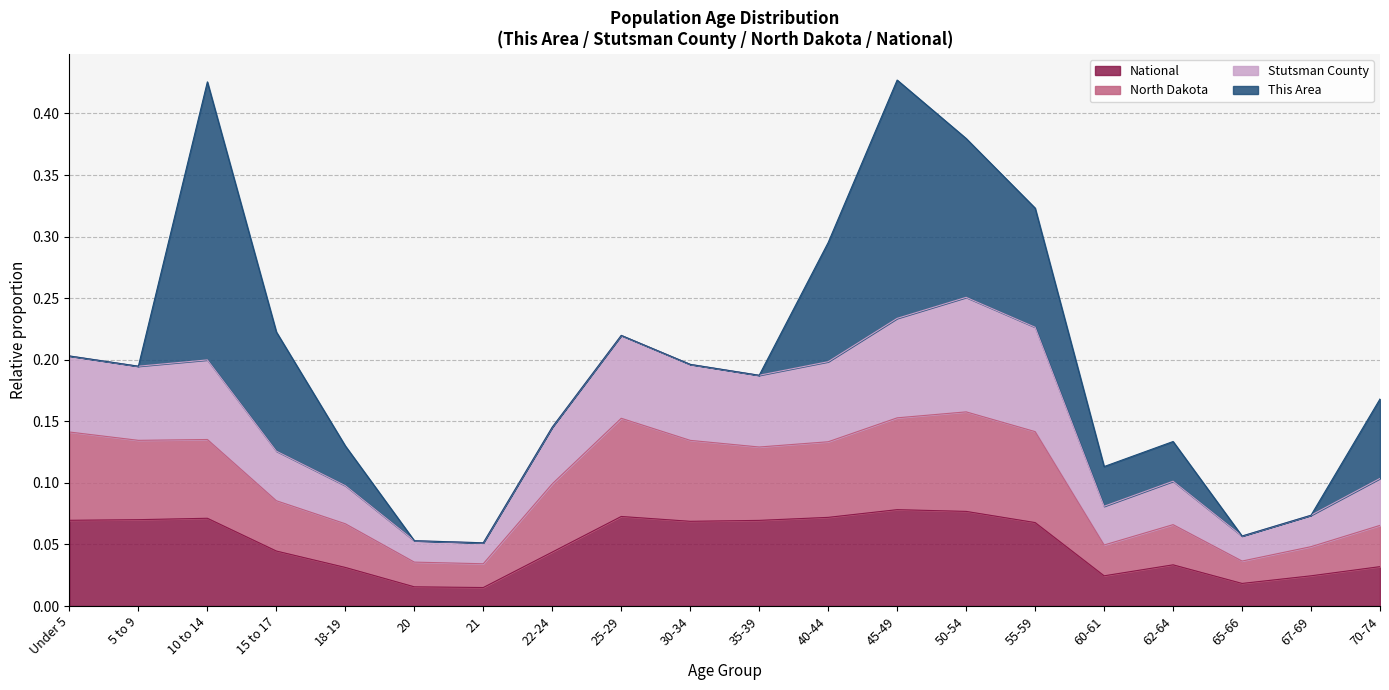

The value of National at 30-34 is 0.1. True or false?

True